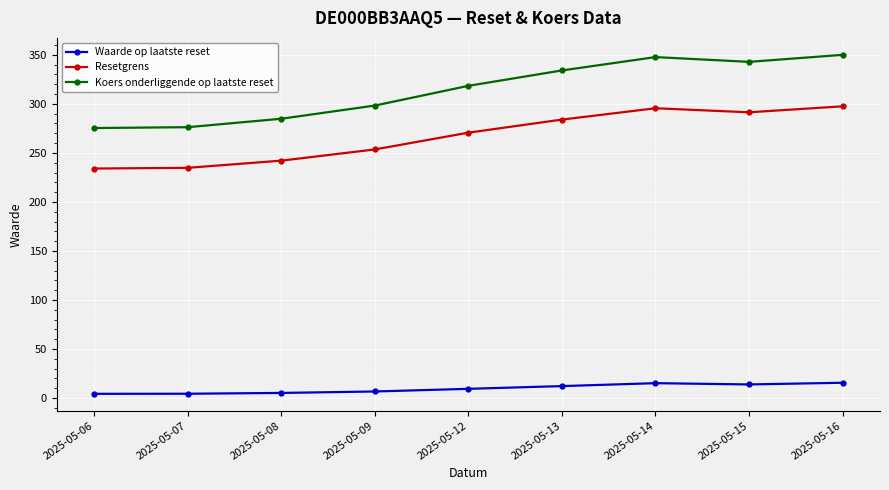

Rank the series by their maximum value, from lowest to highest.

Waarde op laatste reset, Resetgrens, Koers onderliggende op laatste reset